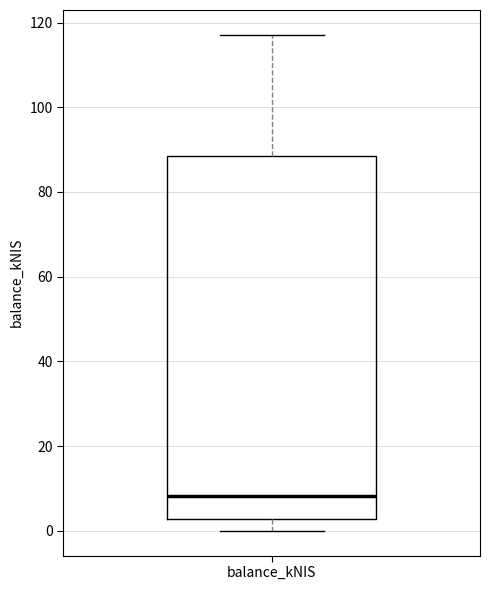

Transcribe this box plot: give where the median line is, the range the box spans, and where the two whiskers end, as read against the y-axis. The values are not printed on the chart, so give them approximately, as read against the axis.

median 8, box 2 to 88, whiskers 0 to 118